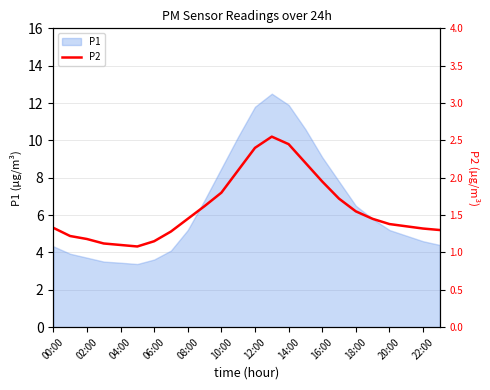

The P1 series shows 4.3 at 00:00. True or false?

True